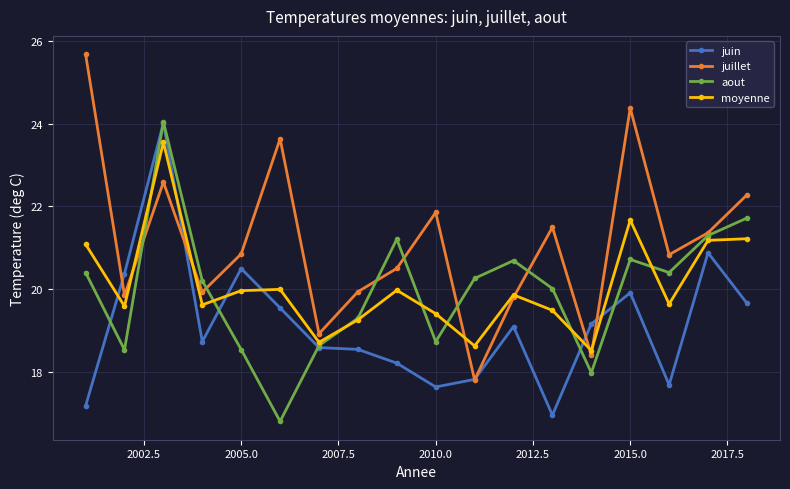

What is the highest value of the aout series?

24.0